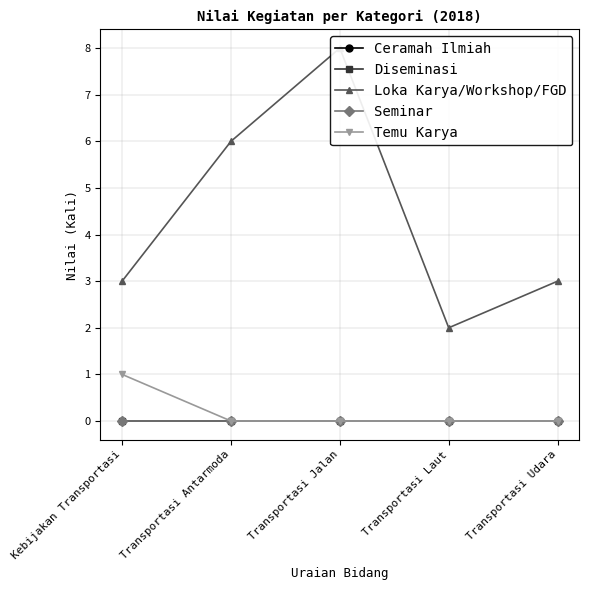

The value of Loka Karya/Workshop/FGD at Transportasi Jalan is 3. True or false?

False